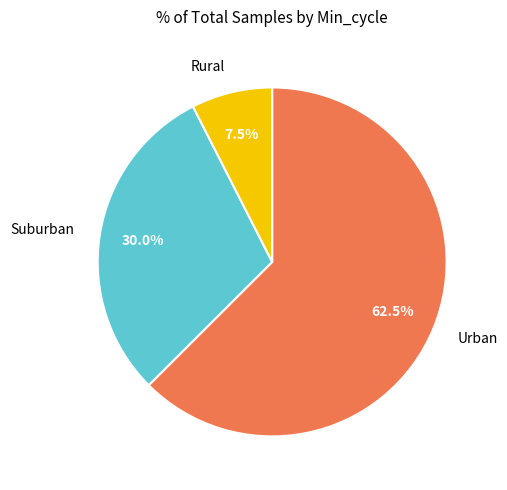

What is the total percentage of Urban and Suburban?

92.5%